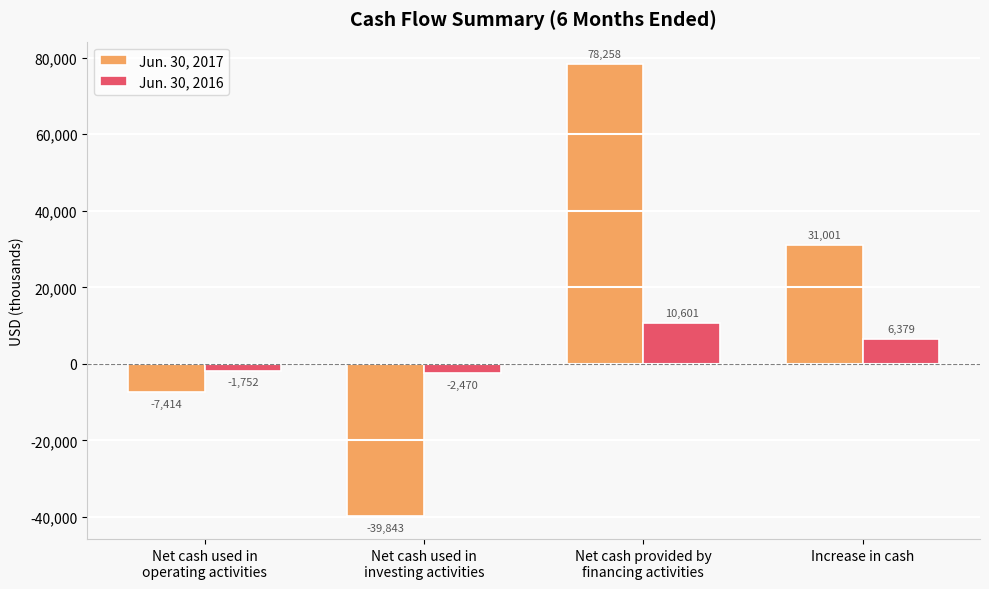

Which series has the widest spread of values?

Jun. 30, 2017